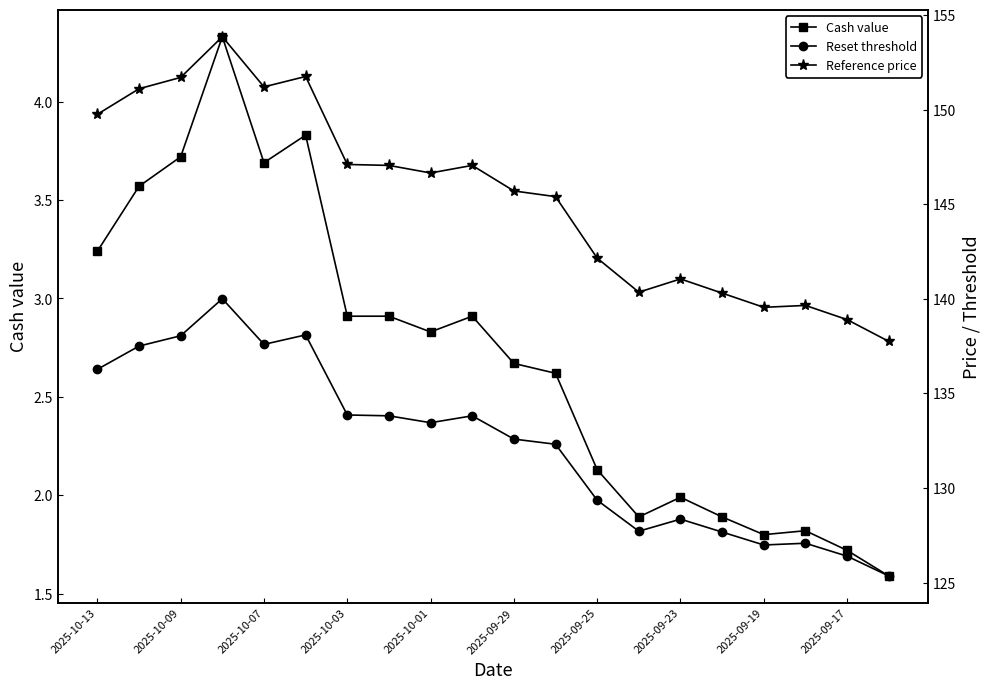

Is it true that Cash value equals 1.6 at 2025-10-01?

False